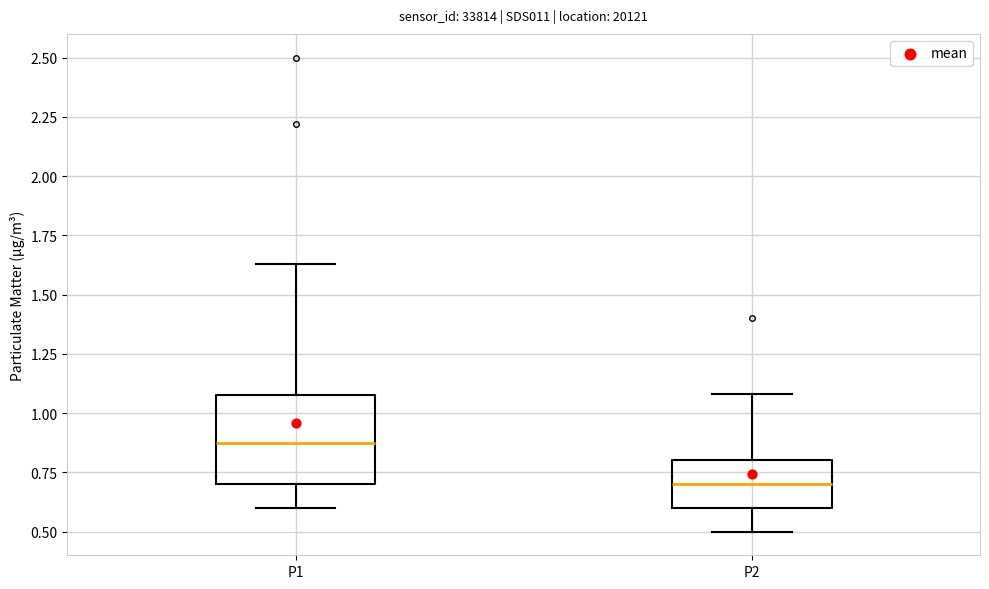

Where is the lower edge of the box for P1 on the y-axis? The values are not printed on the chart, so give them approximately, as read against the axis.

0.70